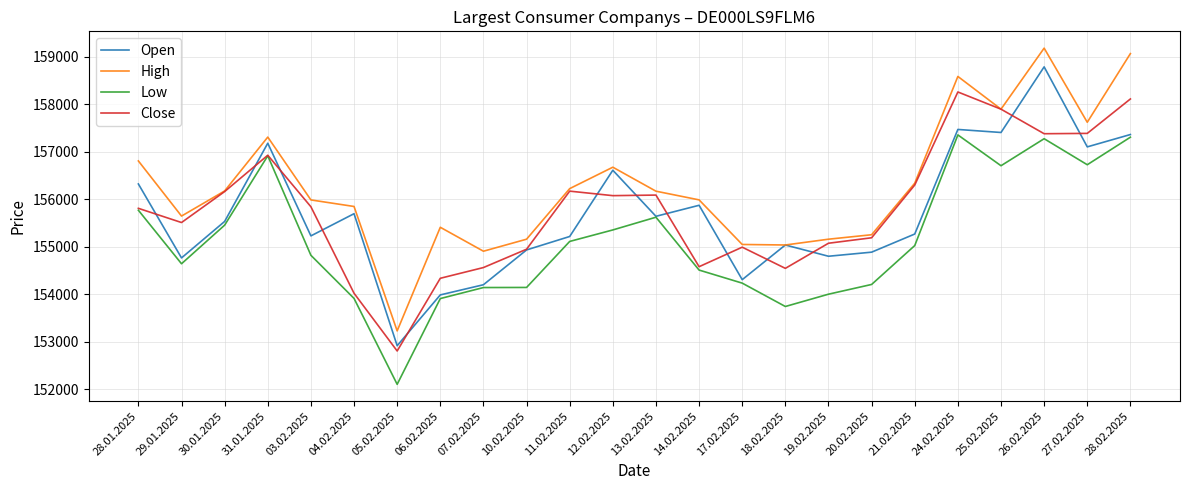

True or false: High and Low intersect in this chart.

False